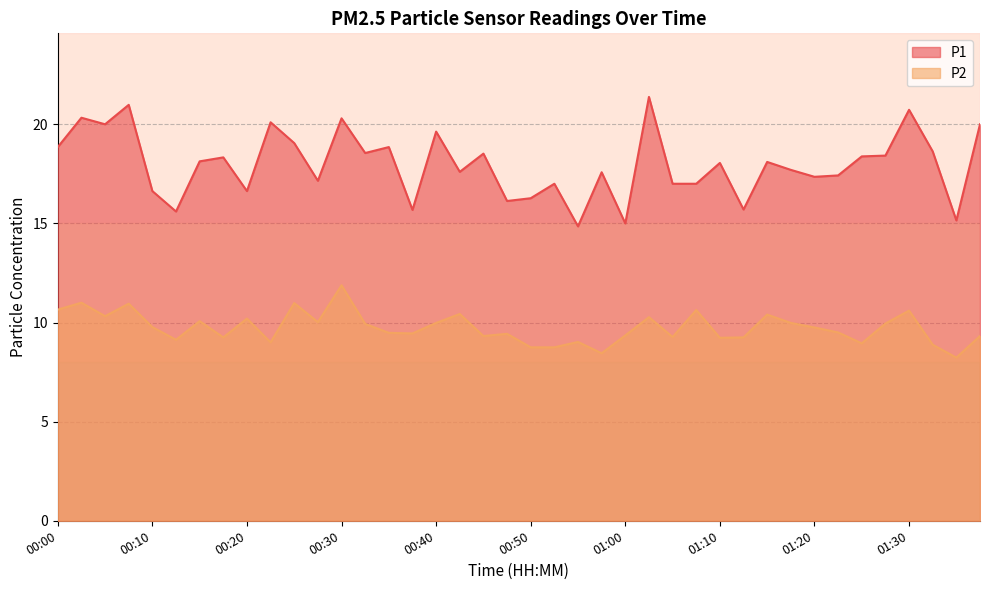

Which series has the largest range (max minus min)?

P1